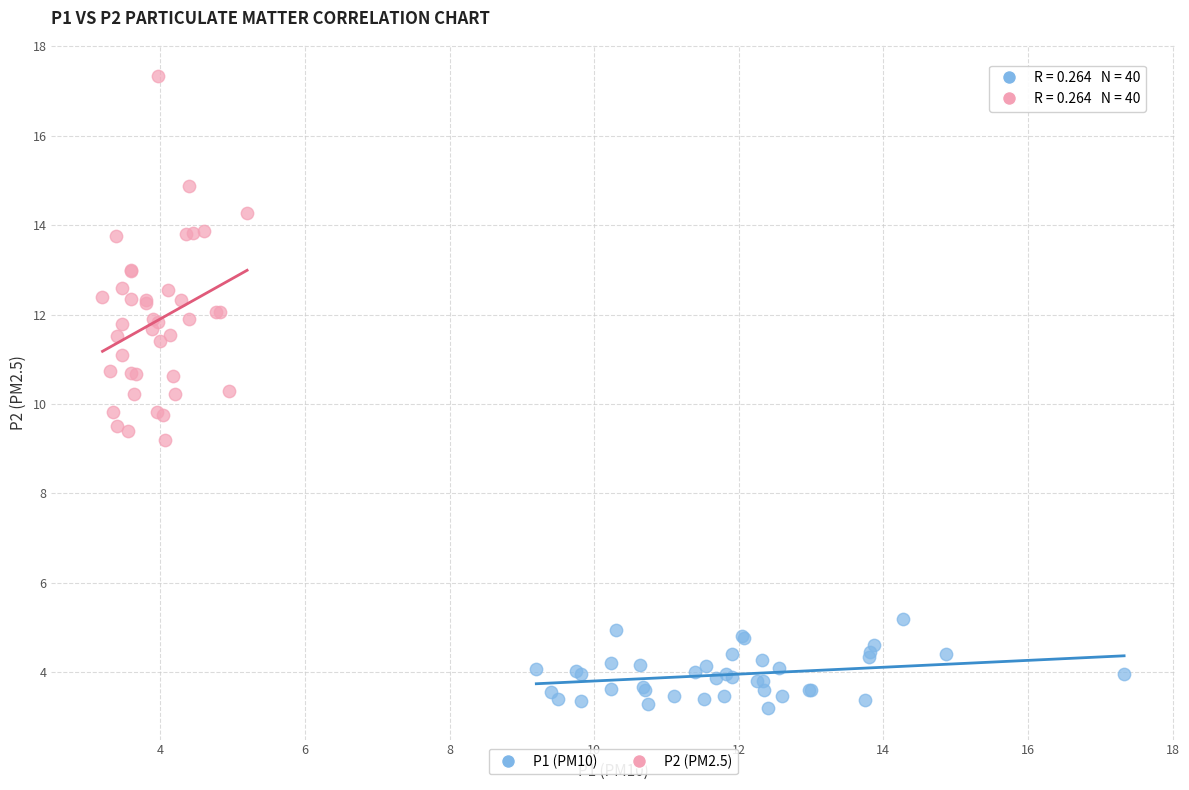

What are all the series names shown in the legend?

P1 (PM10), P2 (PM2.5)